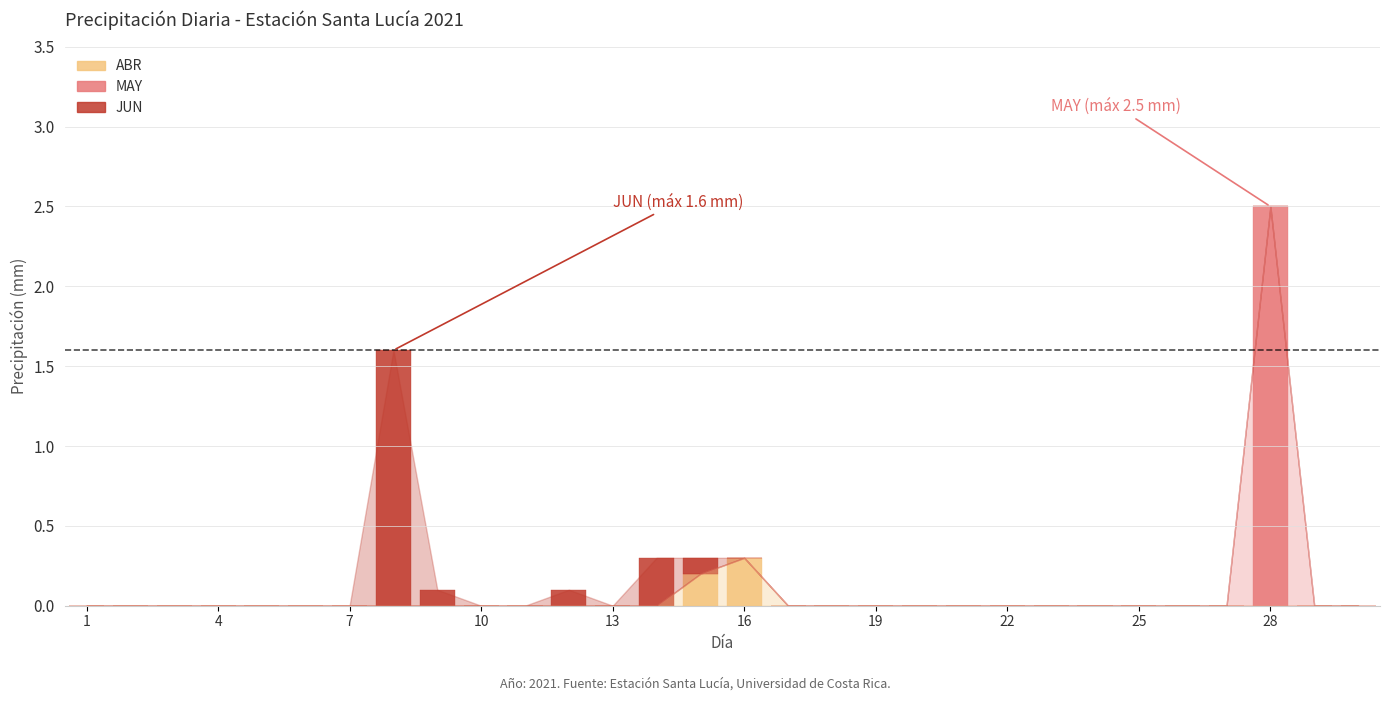

What is the sum of all ABR values?

0.5